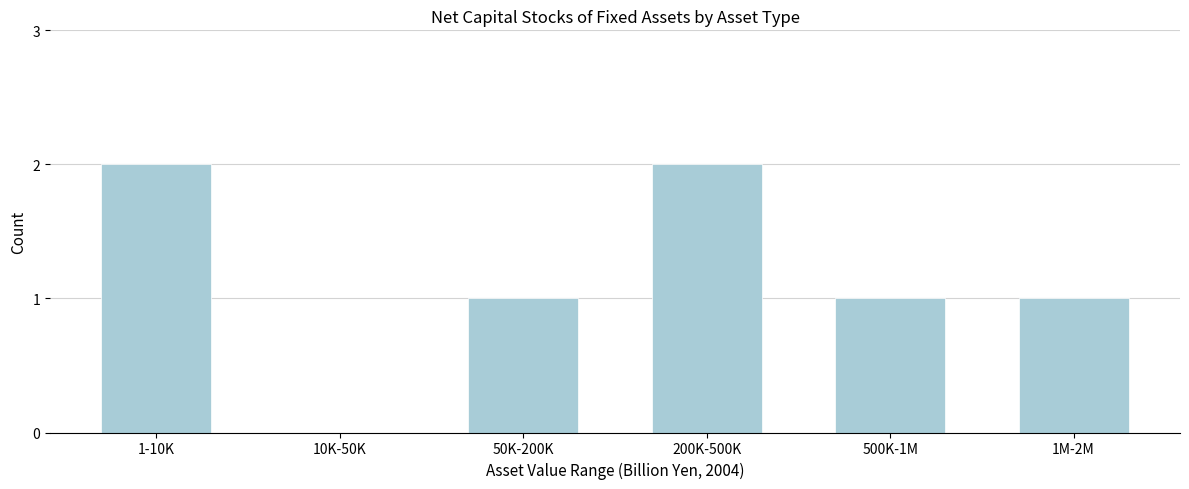

Reading right to left, list all the values displayed in this chart.

1M-2M=1	500K-1M=1	200K-500K=2	50K-200K=1	10K-50K=0	1-10K=2